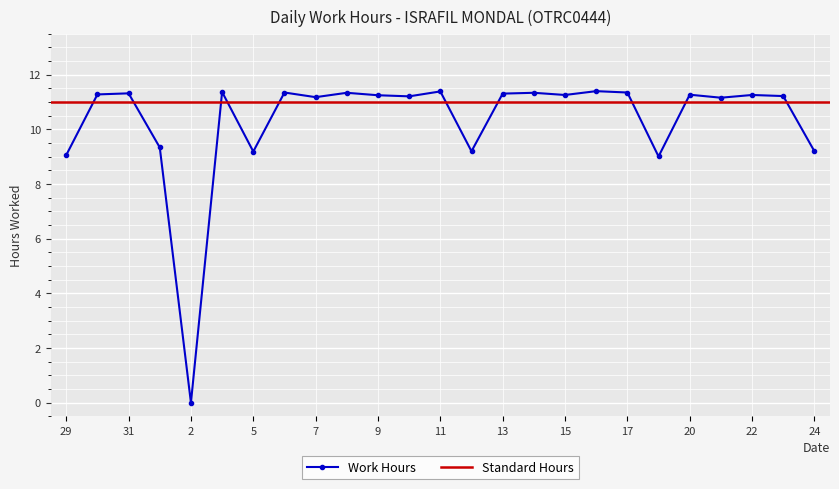

Is it true that the value at 9 is 11.2?

True